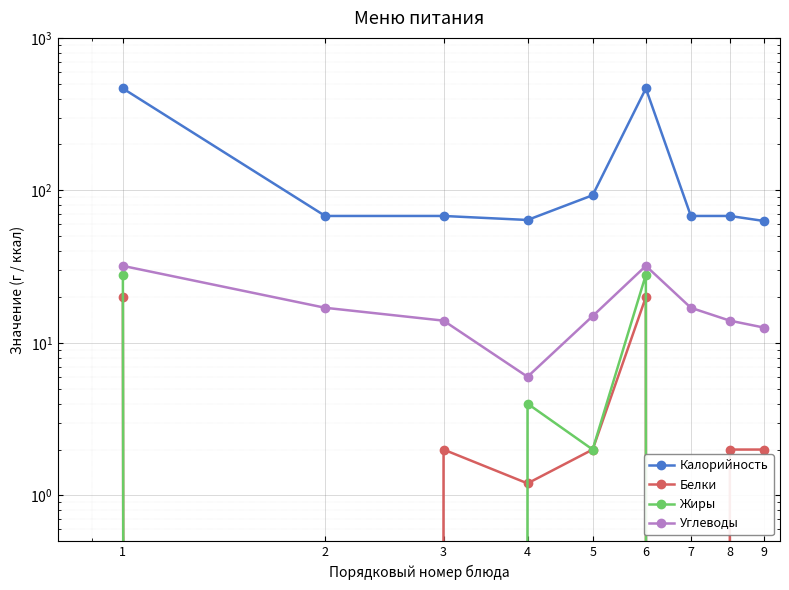

Rank the series by their maximum value, from highest to lowest.

Калорийность, Углеводы, Жиры, Белки